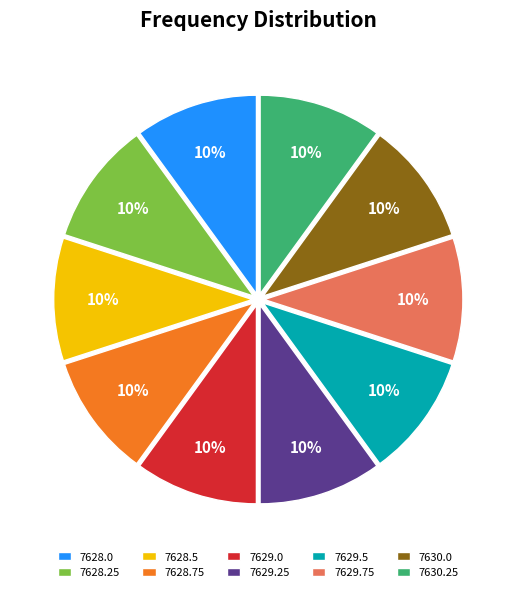

Approximately how many times larger is the value at 7628.75 compared to 7628.0?

1.0